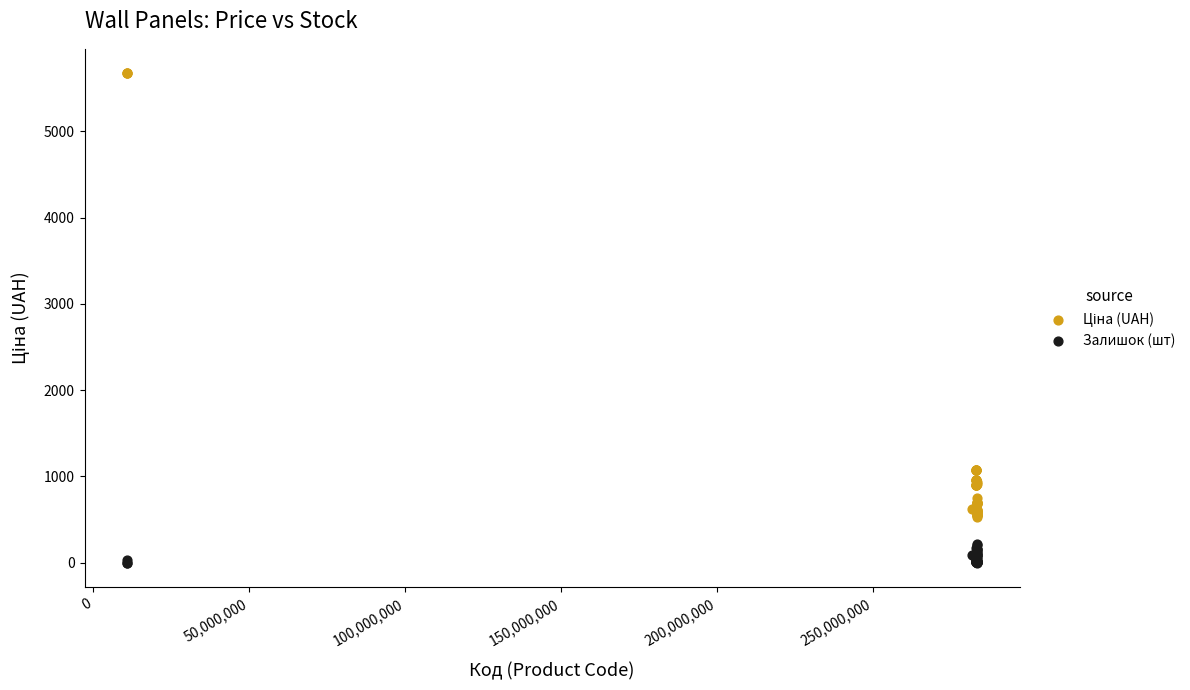

Which series contains the lowest Y value?

Залишок (шт)